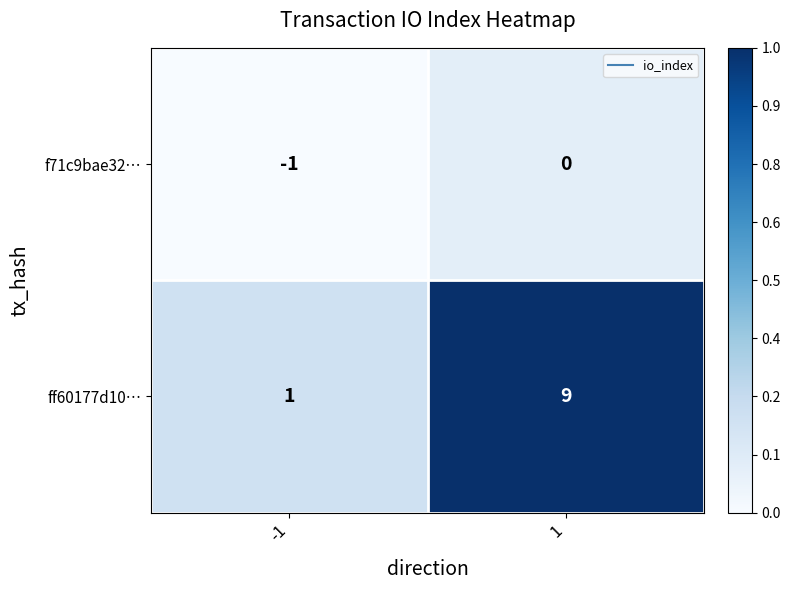

What is the maximum value shown in the chart?

9